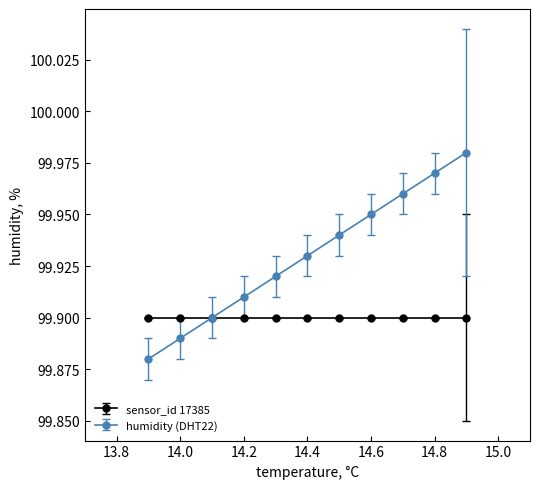

Which series has the largest range (max minus min)?

humidity (DHT22)